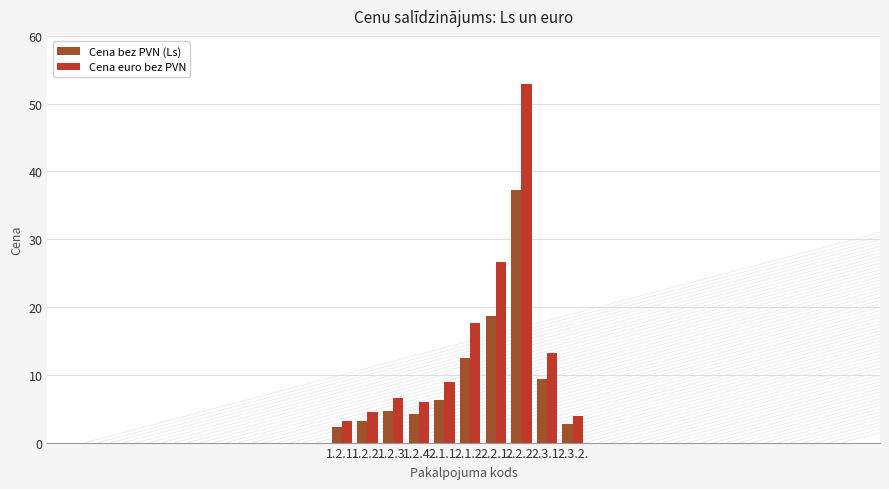

At how many categories does at least one series exceed 18?

2